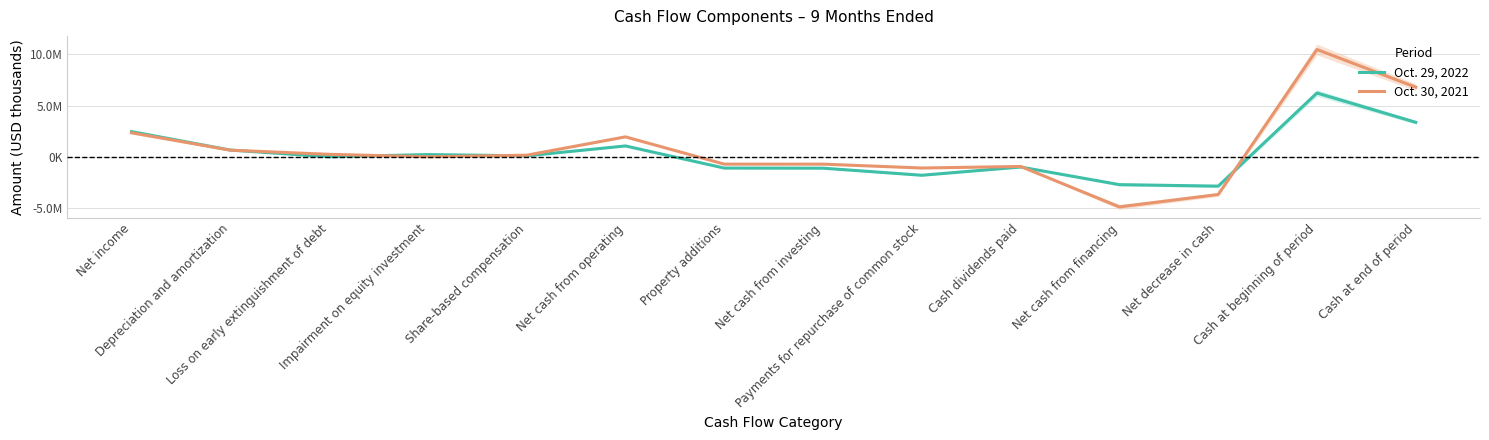

How many categories are shown in the chart?

14